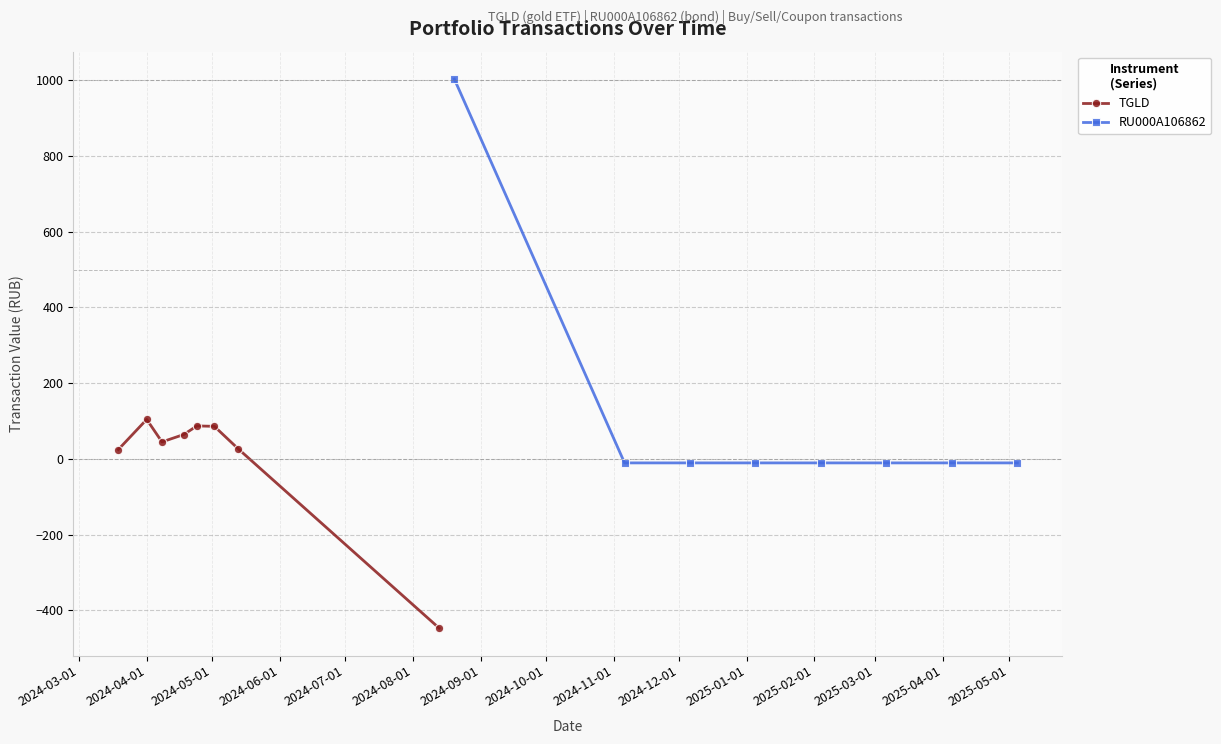

What is the minimum value shown in the chart?

-447.0